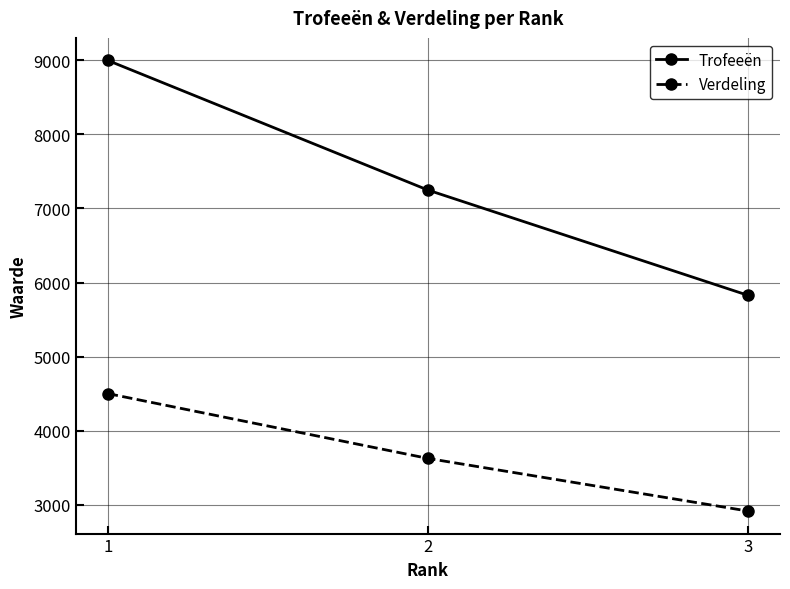

What is the total value across all series at 2?

10873